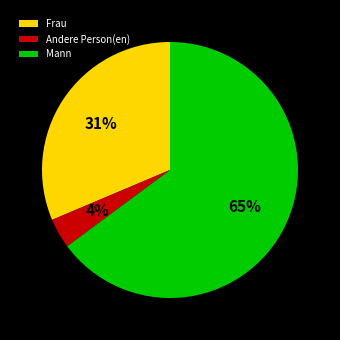

Rank the categories by value from lowest to highest.

Andere Person(en), Frau, Mann